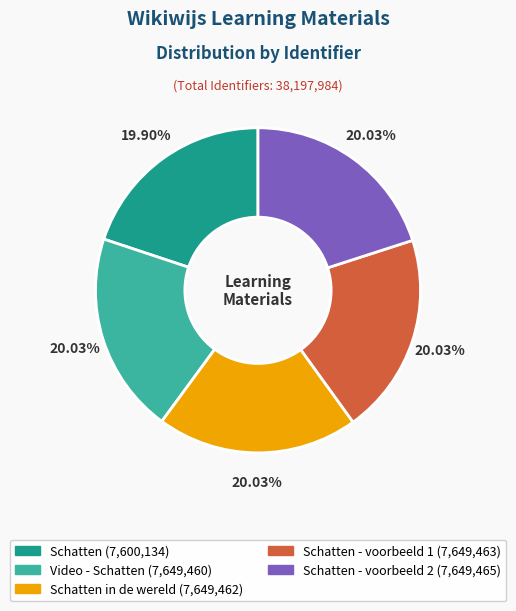

Is there any slice that represents more than half of the pie?

No